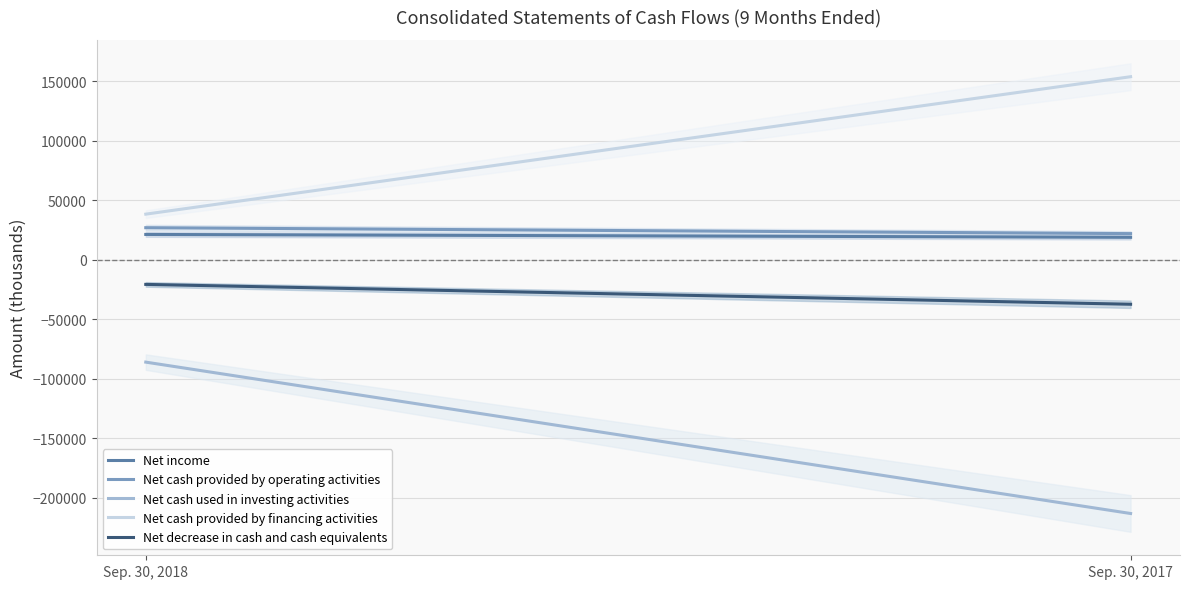

Which series has the largest total across all categories?

Net cash provided by financing activities